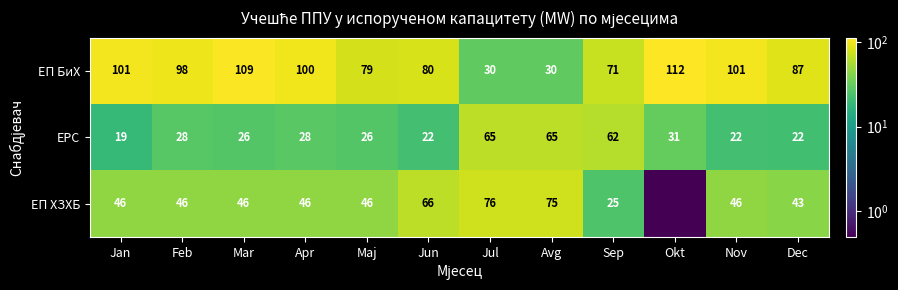

What is the lowest value of the ЕП БиХ series?

30.0